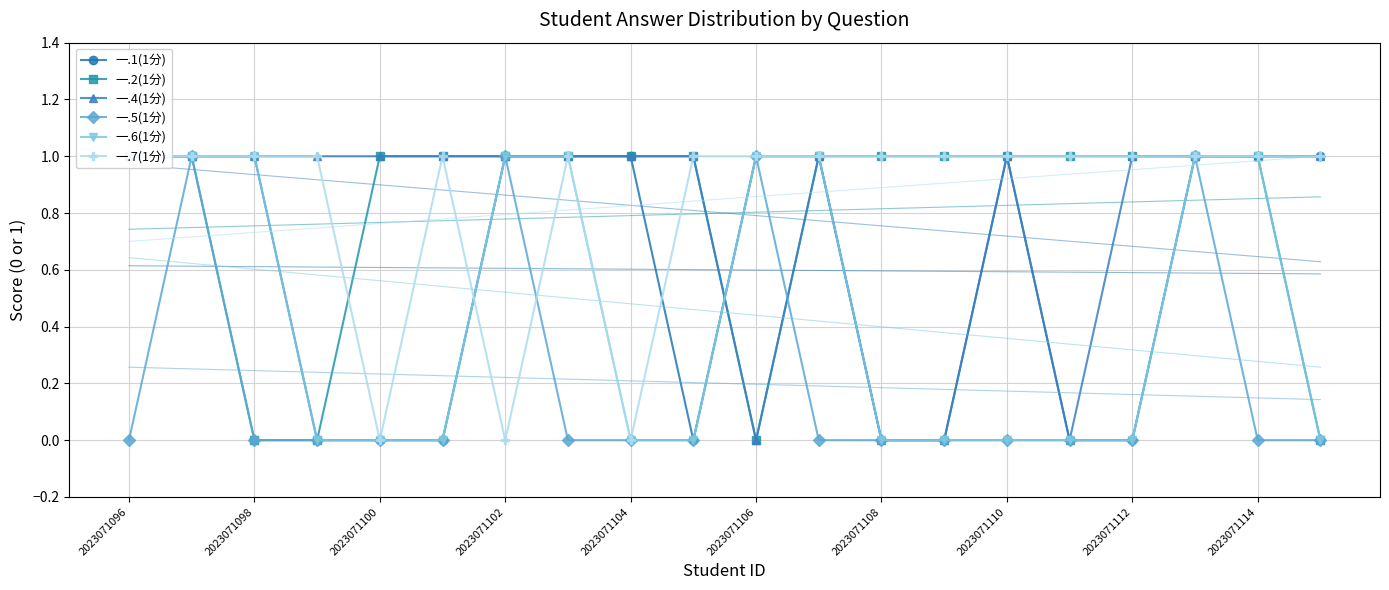

At how many categories does at least one series exceed 0?

20